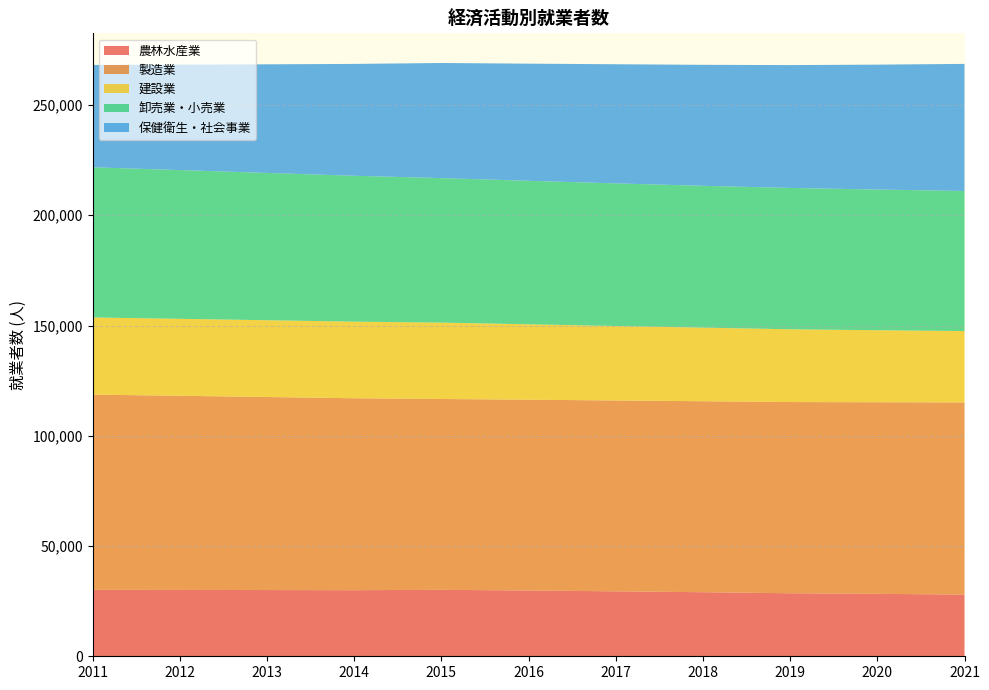

Reading right to left, extract all data points from this chart.

農林水産業: 2021=27984	2020=28320	2019=28588	2018=29053	2017=29453	2016=29833	2015=30138	2014=29970	2013=30028	2012=30107	2011=30135
製造業: 2021=87139	2020=86890	2019=86709	2018=86613	2017=86557	2016=86526	2015=86536	2014=87046	2013=87544	2012=88027	2011=88527
建設業: 2021=32359	2020=32659	2019=32996	2018=33368	2017=33767	2016=34192	2015=34639	2014=34736	2013=34829	2012=34904	2011=34990
卸売業・小売業: 2021=63534	2020=63795	2019=64100	2018=64321	2017=64681	2016=65091	2015=65537	2014=66158	2013=66799	2012=67452	2011=68105
保健衛生・社会事業: 2021=57632	2020=56645	2019=55714	2018=54873	2017=54031	2016=53109	2015=52204	2014=50729	2013=49255	2012=47795	2011=46405